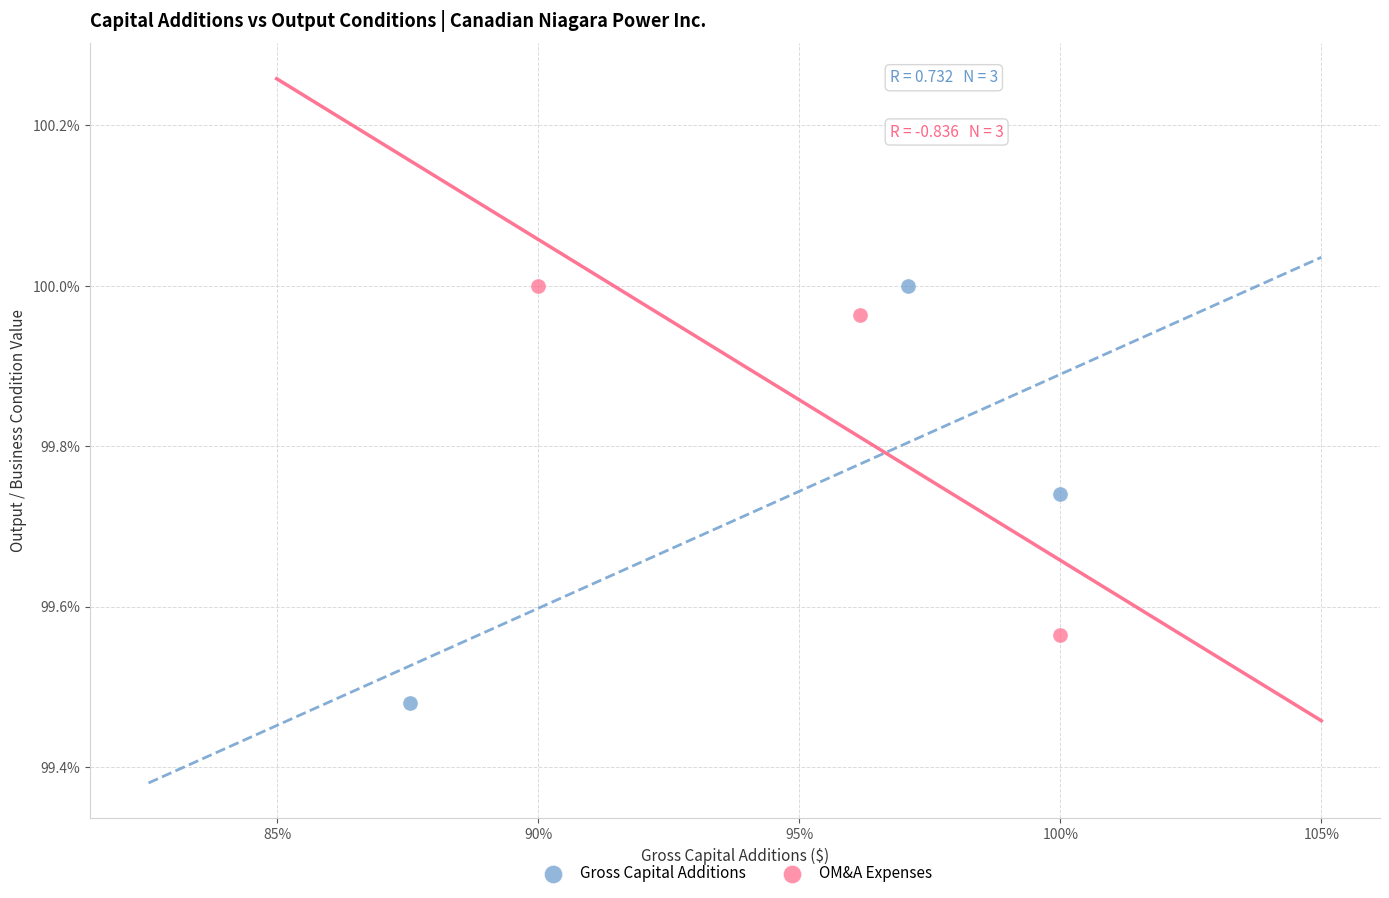

What are all the series names shown in the legend?

Gross Capital Additions, OM&A Expenses